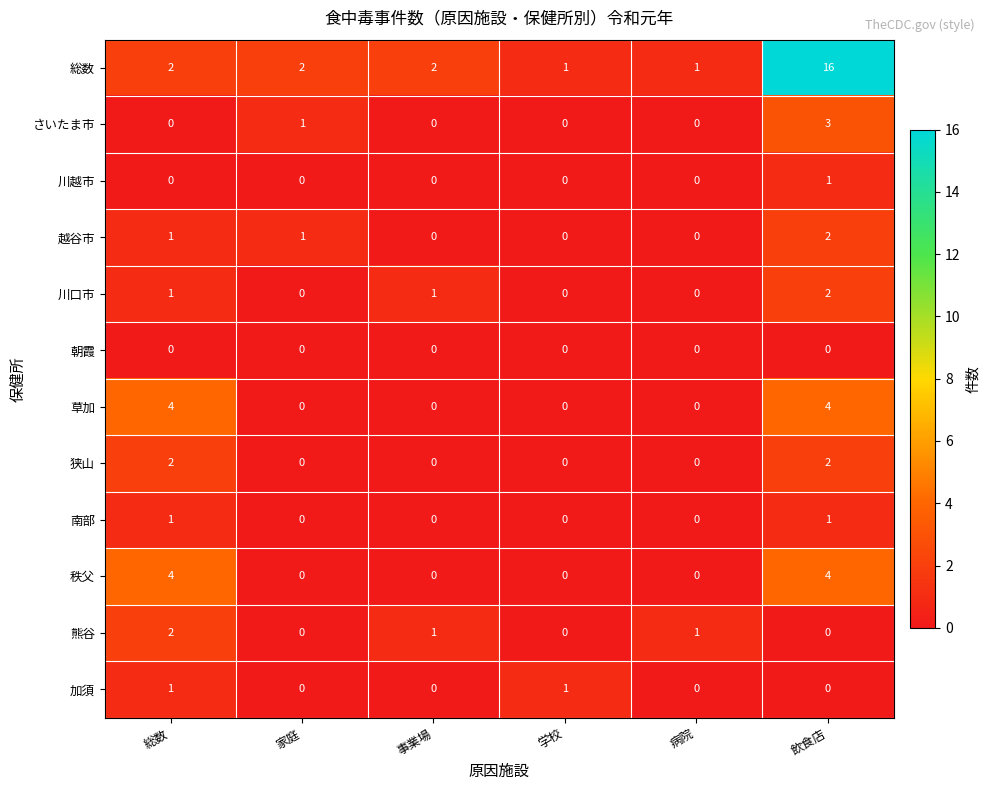

What is the difference between the maximum and minimum values in the 草加 series?

4